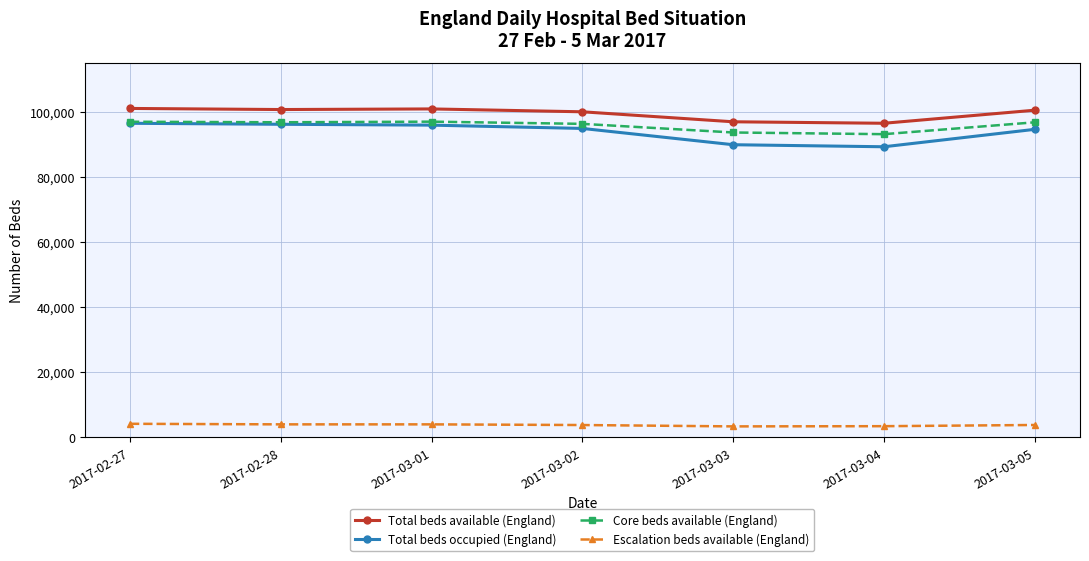

What is the value of the Escalation beds available (England) point at the 7th from the left?

3720